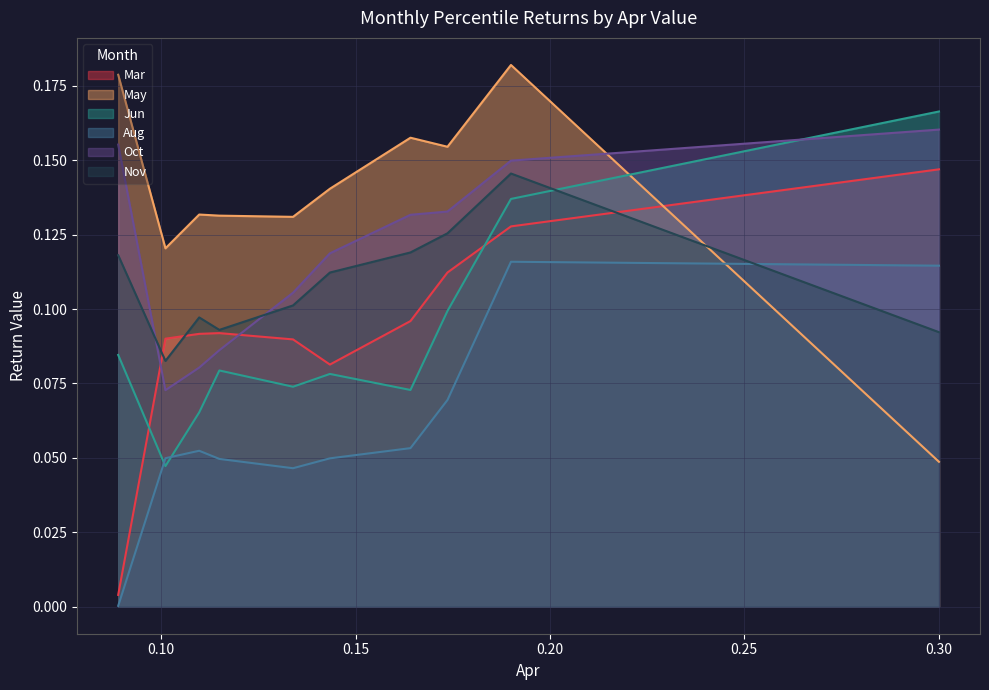

Between which two adjacent categories do Nov and May first intersect?

pct85 and pct95